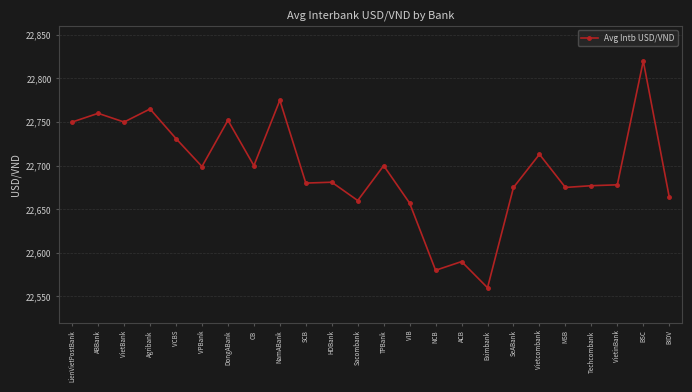

Which has a higher value, Techcombank or VietBank?

VietBank